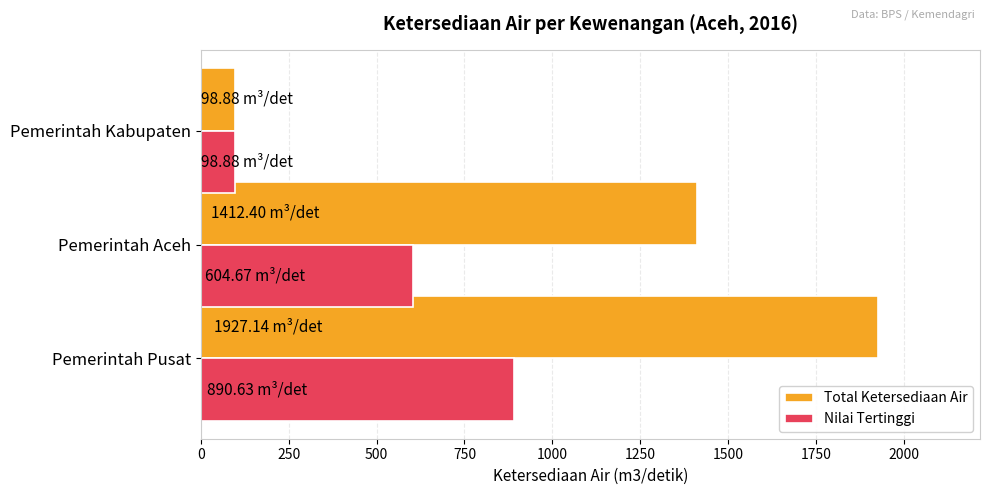

Rank the categories by Nilai Tertinggi value from lowest to highest.

Pemerintah Kabupaten, Pemerintah Aceh, Pemerintah Pusat